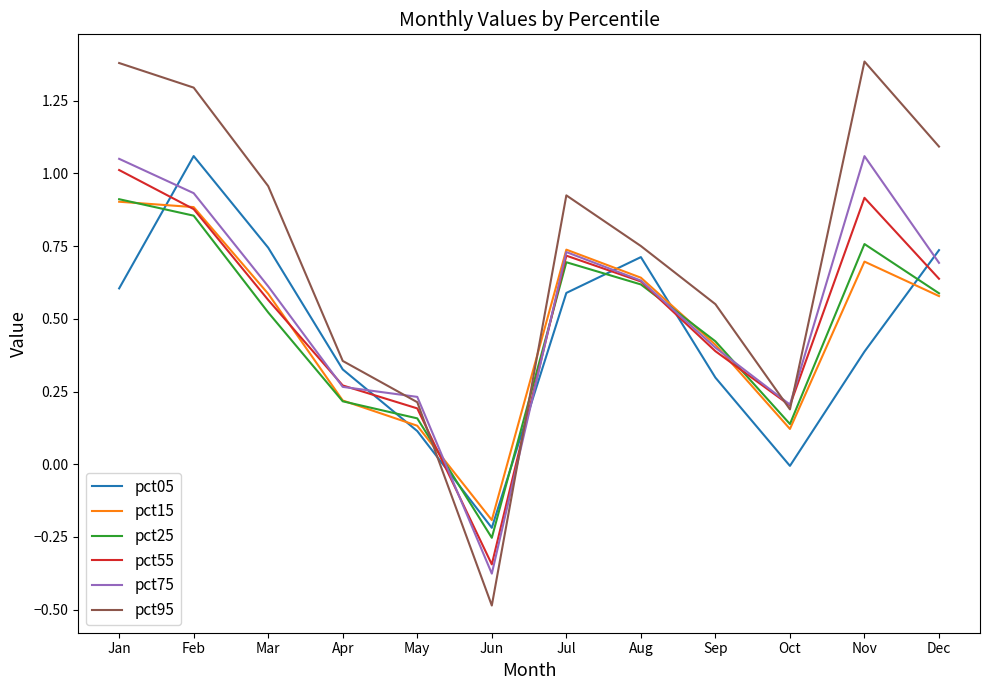

In pct15, how many points are higher than both neighbors (excluding endpoints)?

2